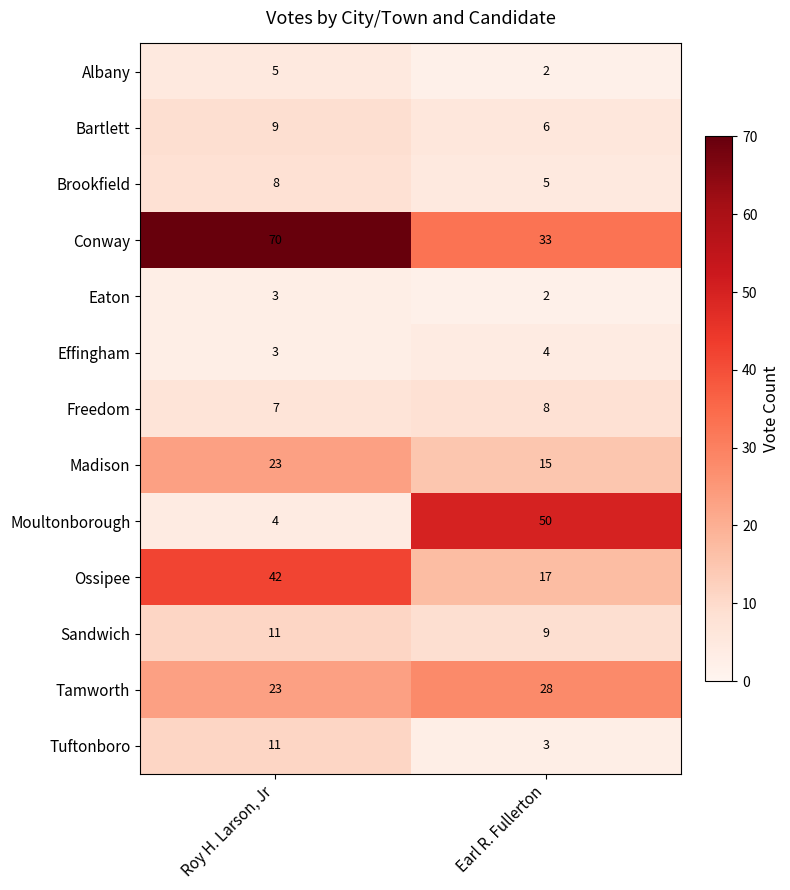

Which series has the largest total across all categories?

Conway